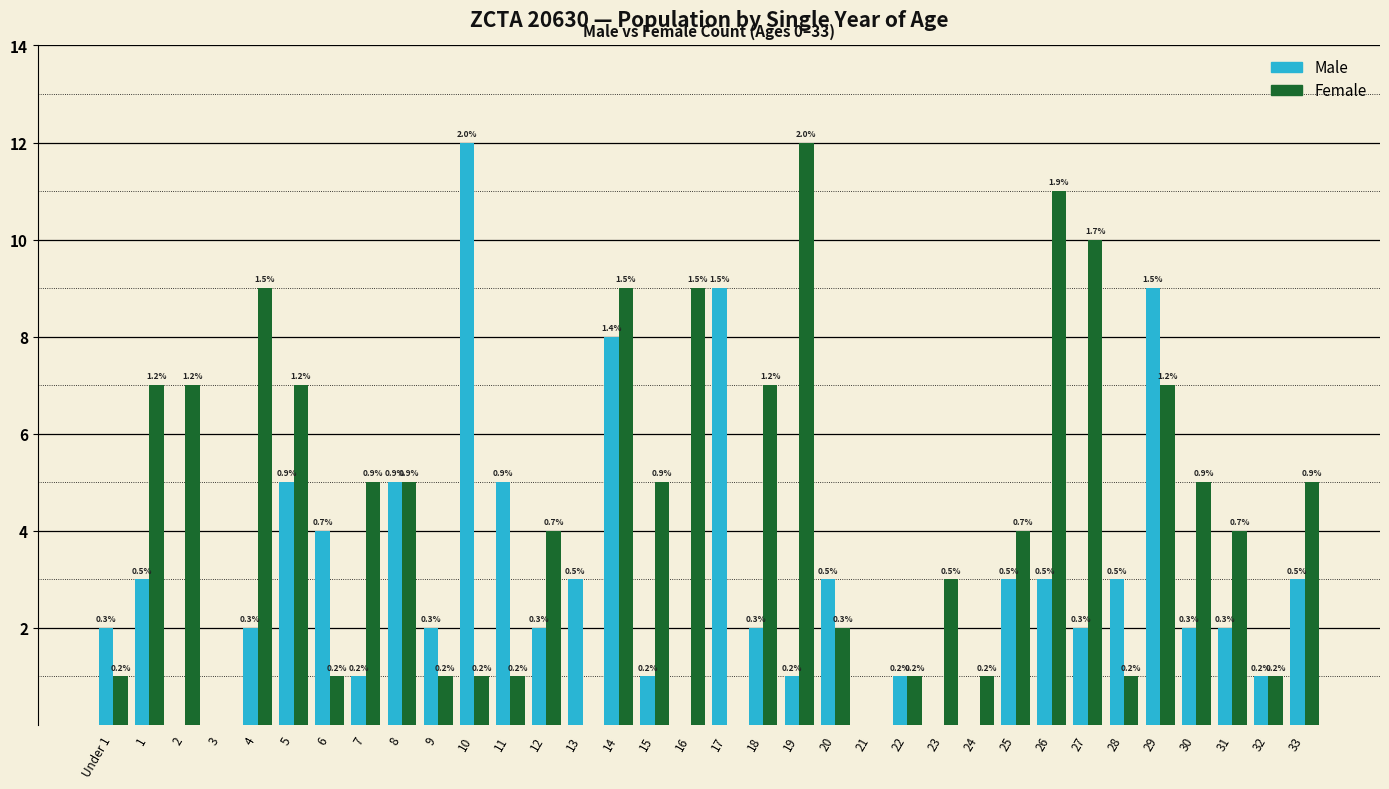

The Female series shows 4 at 31. True or false?

True